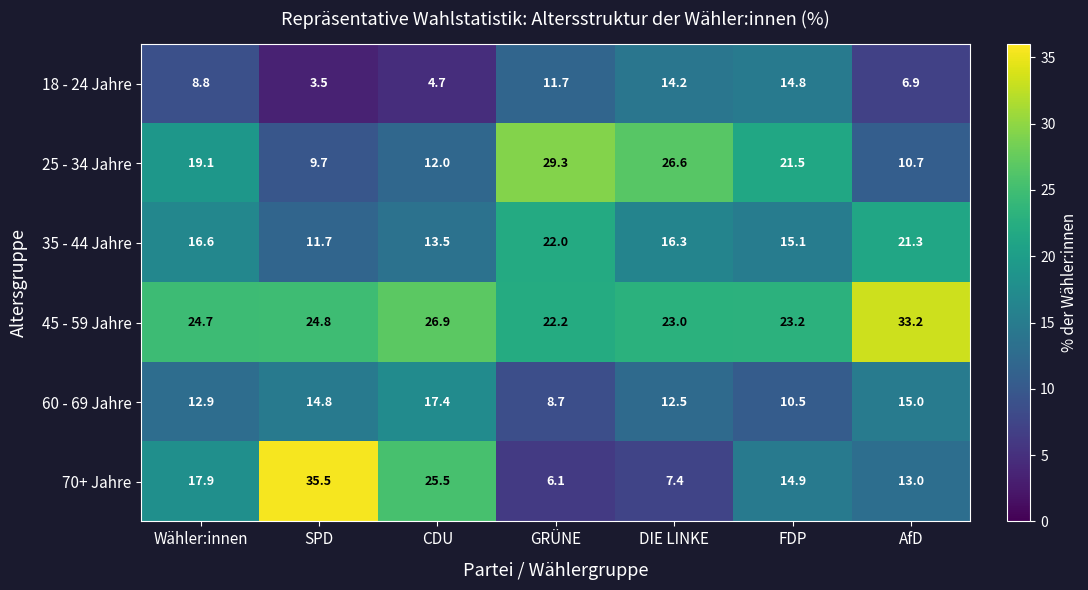

The value of 70+ Jahre at AfD is 13.0. True or false?

True